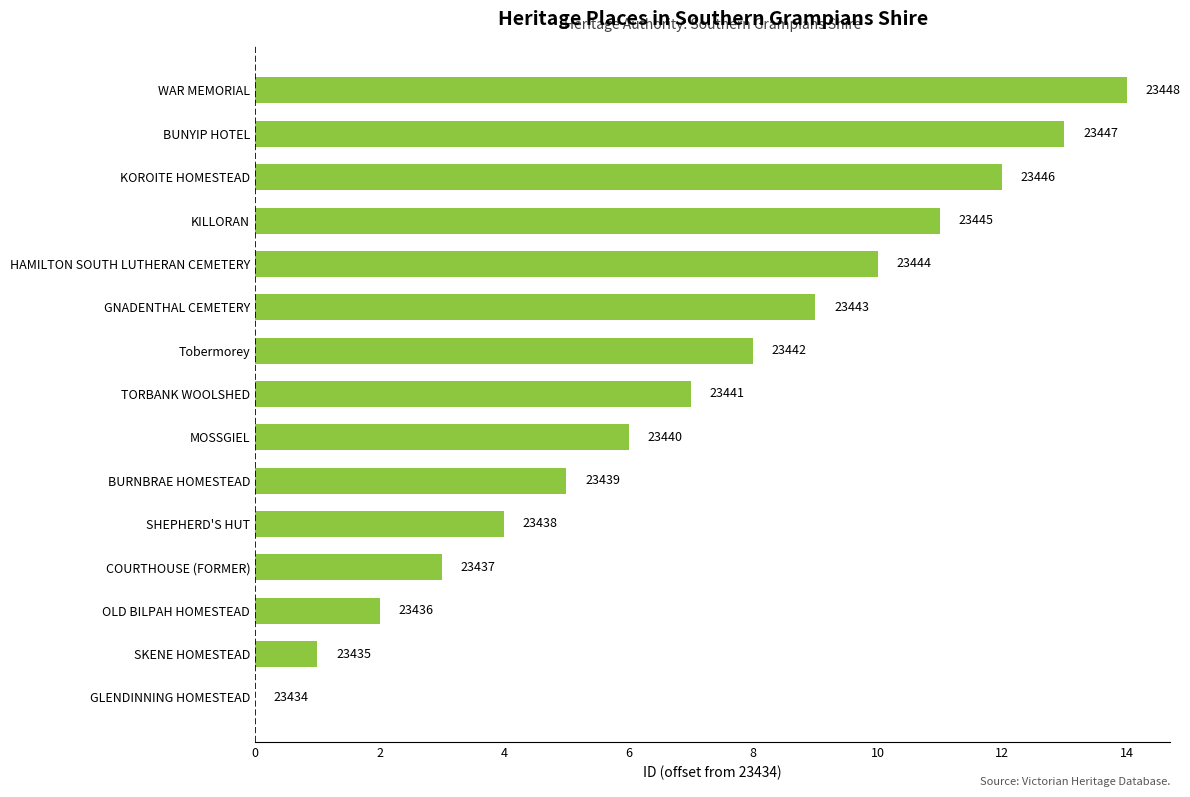

How many bars are there in total?

15